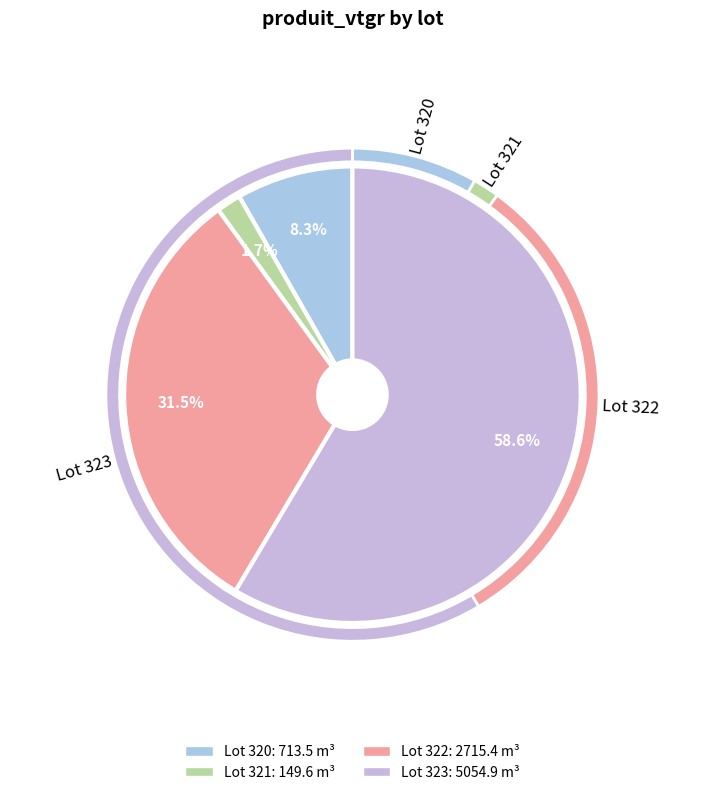

Which slice is the smallest?

321